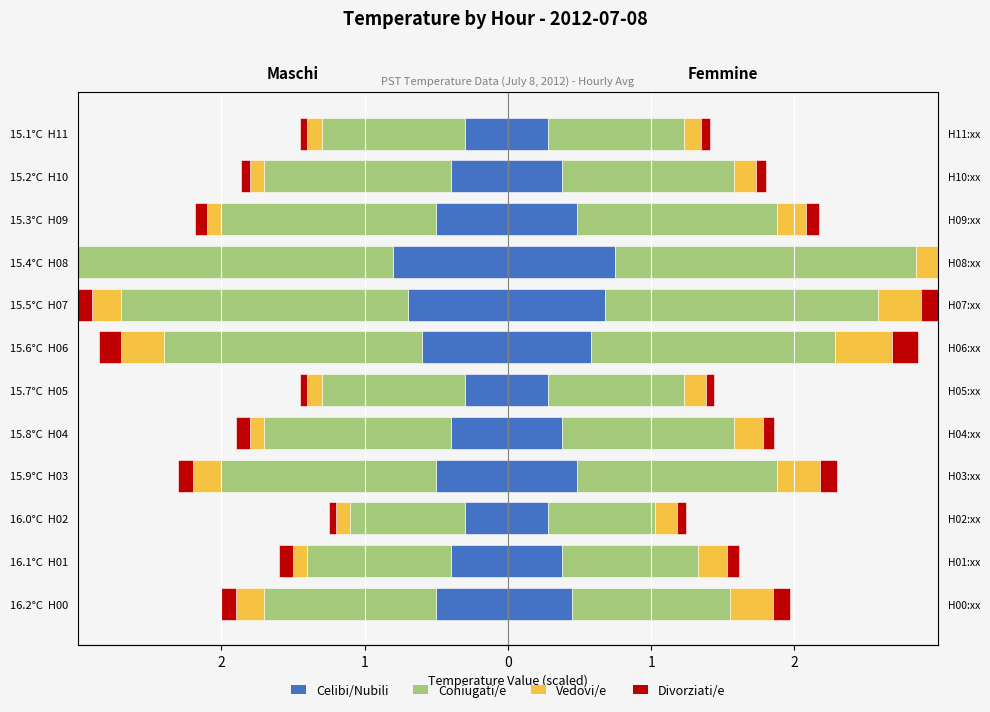

Reading left to right, what are all the values shown in this chart?

Celibi/Nubili: -0.5	-0.4	-0.3	-0.5	-0.4	-0.3	-0.6	-0.7	-0.8	-0.5	-0.4	-0.3
Coniugati/e: 1.1	0.9	0.8	1.4	1.2	0.9	1.7	1.9	2.1	1.4	1.2	0.9
Vedovi/e: 0.3	0.2	0.1	0.3	0.2	0.1	0.4	0.3	0.3	0.2	0.1	0.1
Divorziati/e: 0.1	0.1	0.1	0.1	0.1	0.1	0.2	0.1	0.1	0.1	0.1	0.1